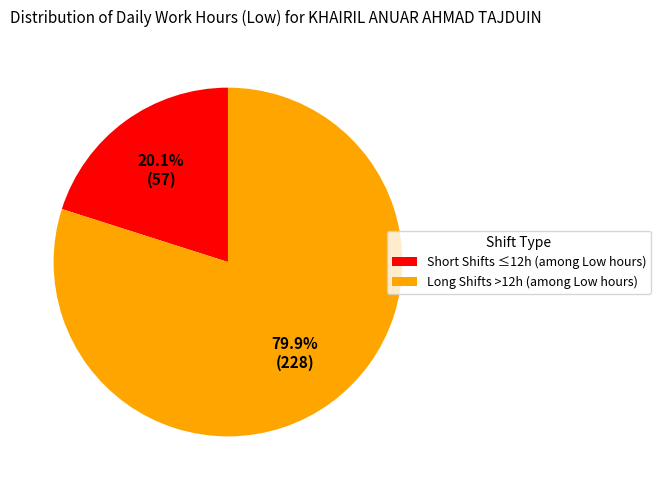

Is there a majority slice in this chart?

Yes